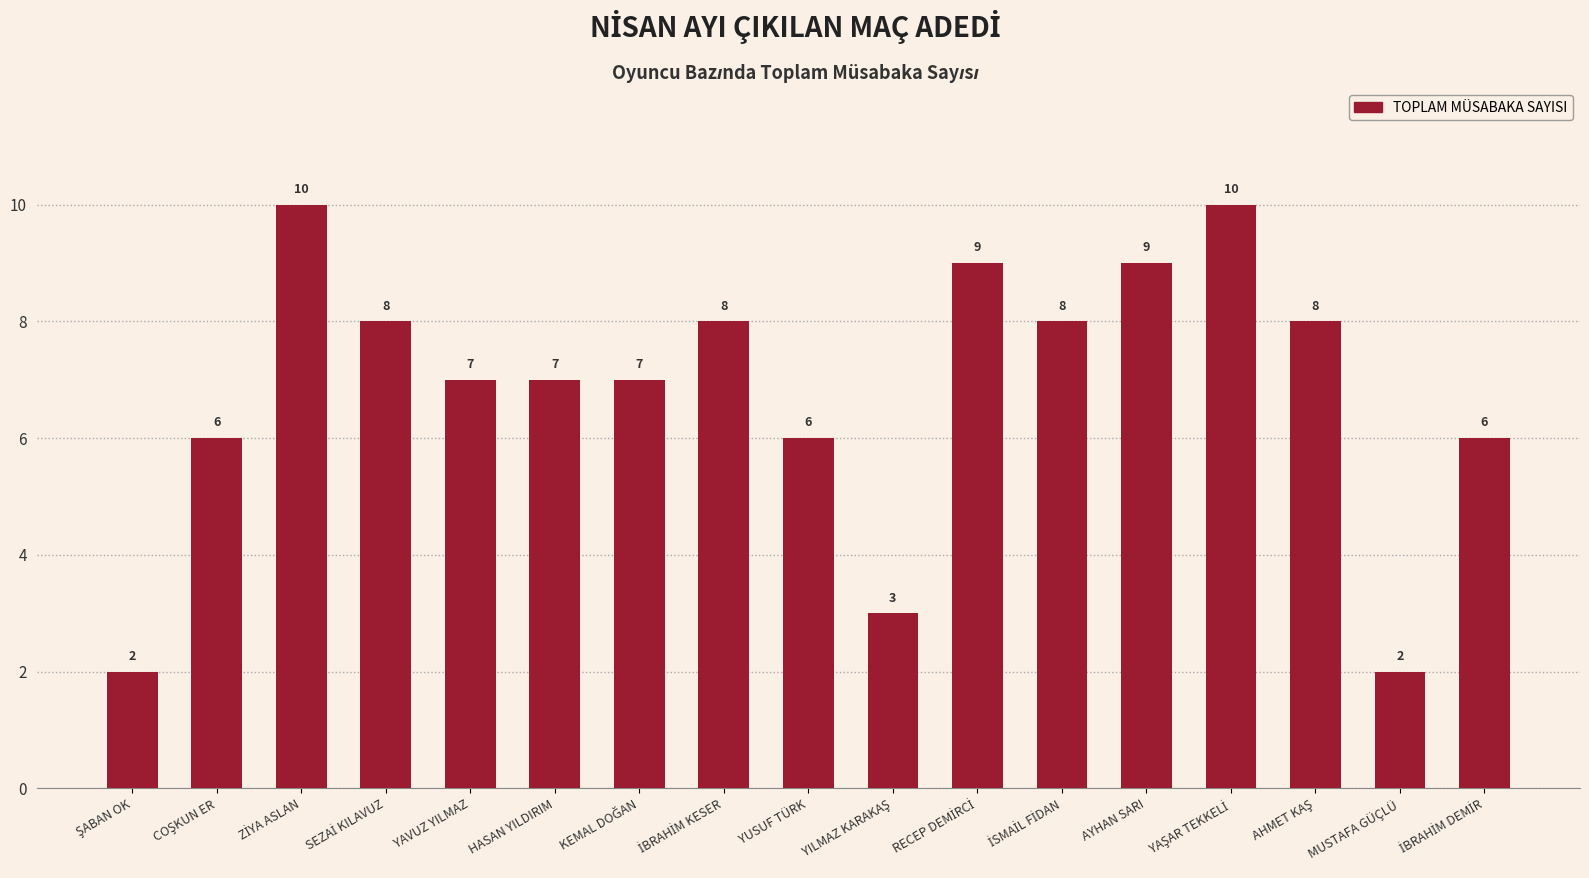

Count the number of data series in this chart.

1